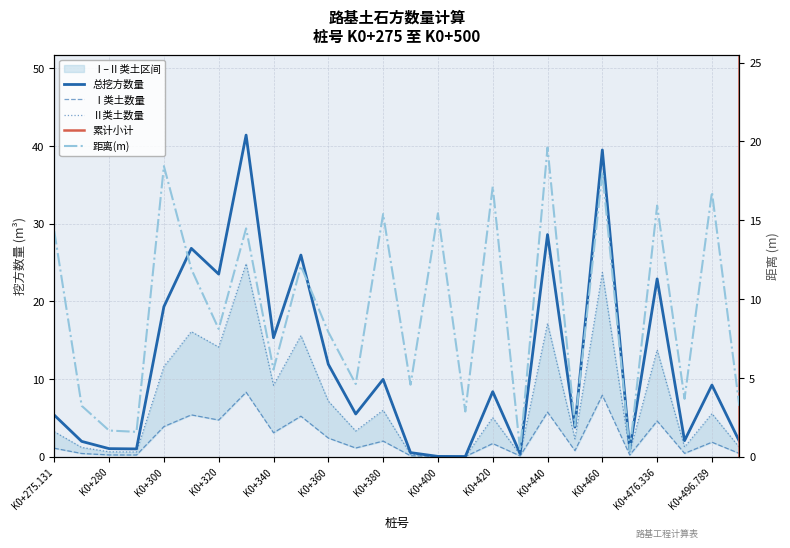

What position from the left is K0+420?

17